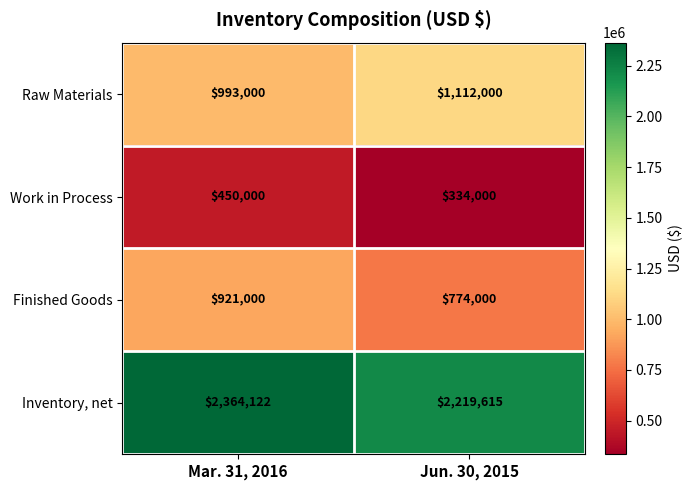

Is the value of Raw Materials at Jun. 30, 2015 greater than the value of Inventory, net at Mar. 31, 2016?

No